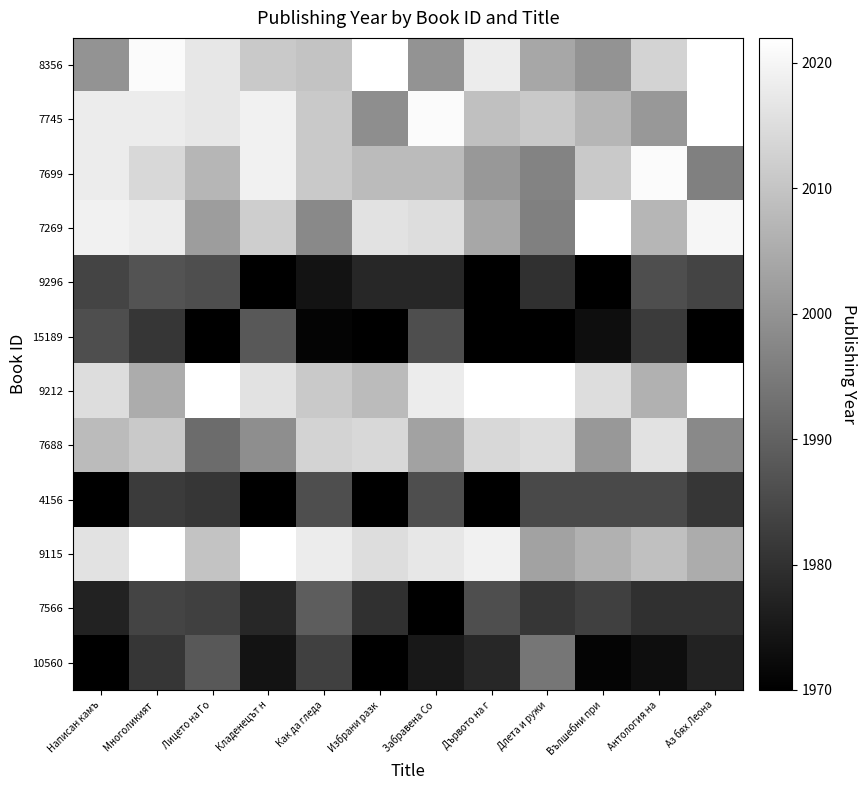

At which category does the chart reach its peak across all series?

Избрани разк